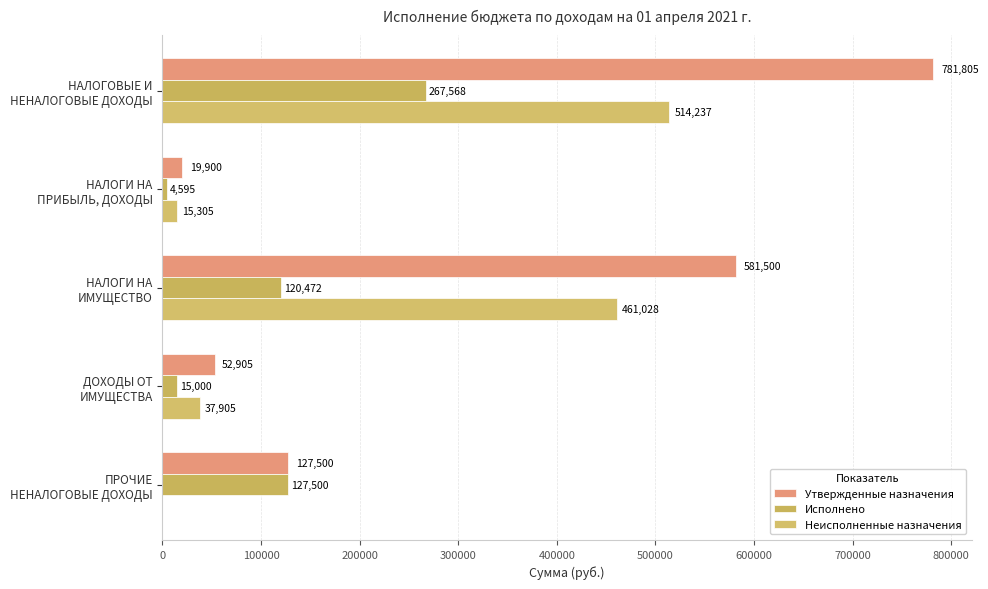

What is the value of the Утвержденные назначения bar at the 5th from the left?

127500.0